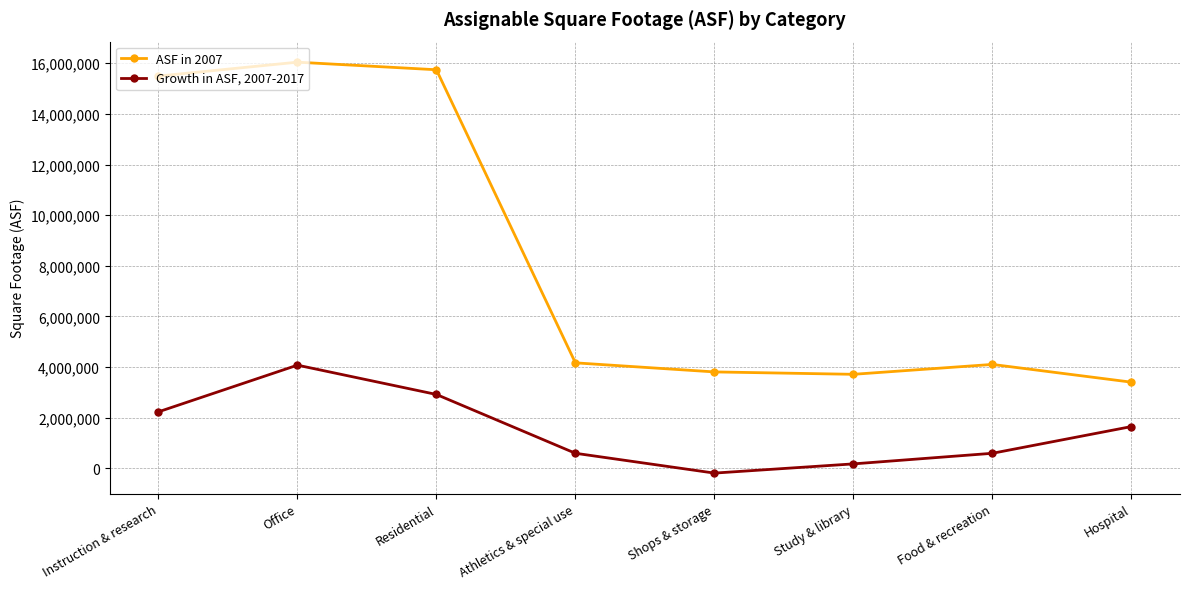

What is the spread (max minus min) of values at Food & recreation?

3510554